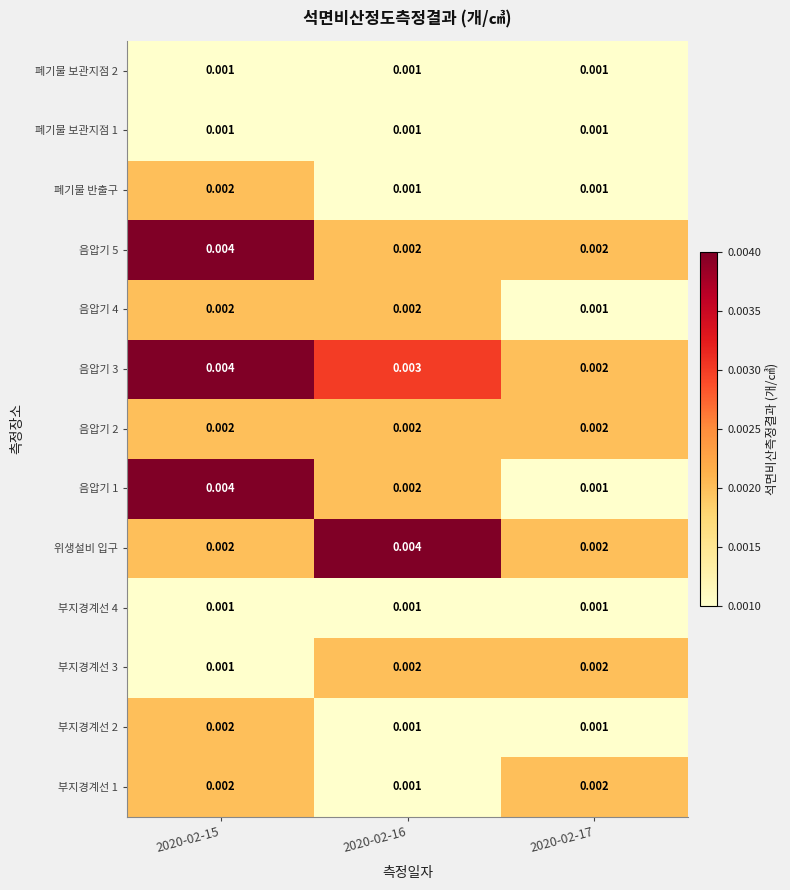

Is the value of 폐기물 반출구 at 2020-02-16 greater than the value of 부지경계선 3 at 2020-02-16?

No